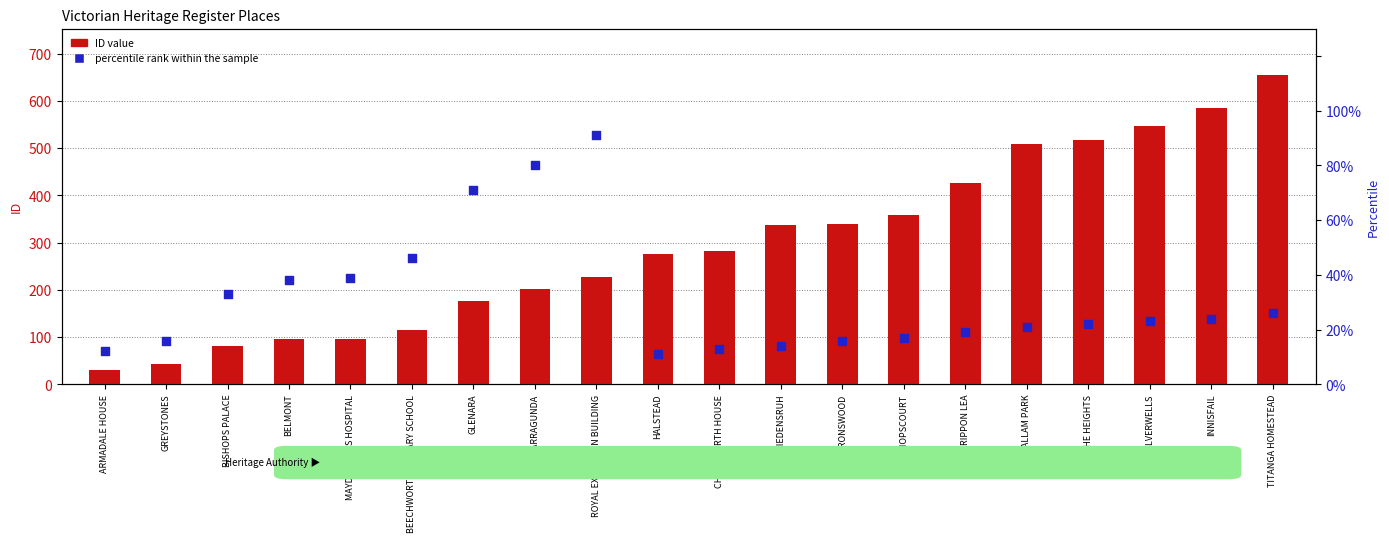

Which series has the largest total across all categories?

ID value